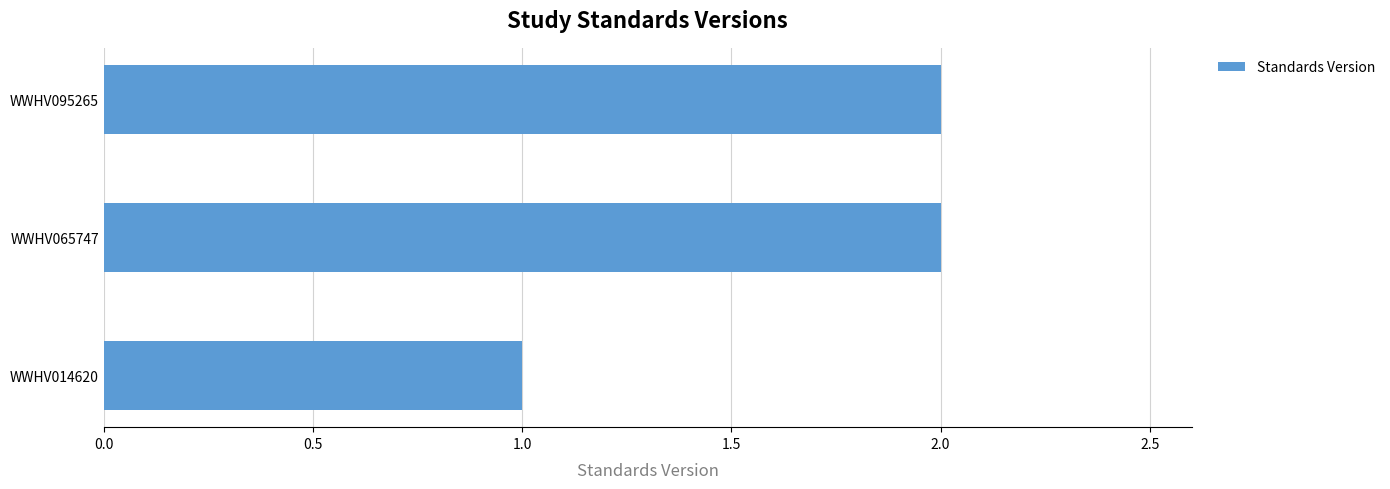

Between WWHV065747 and WWHV014620, which is larger?

WWHV065747